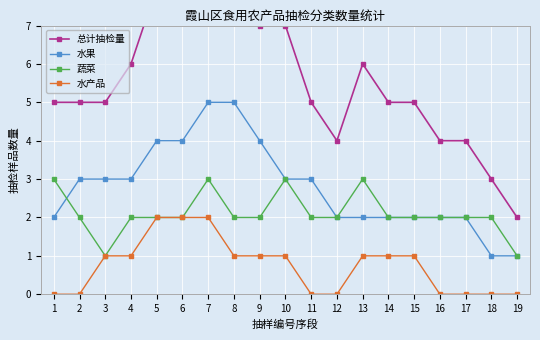

What is the value of the 蔬菜 point at the 8th from the left?

2